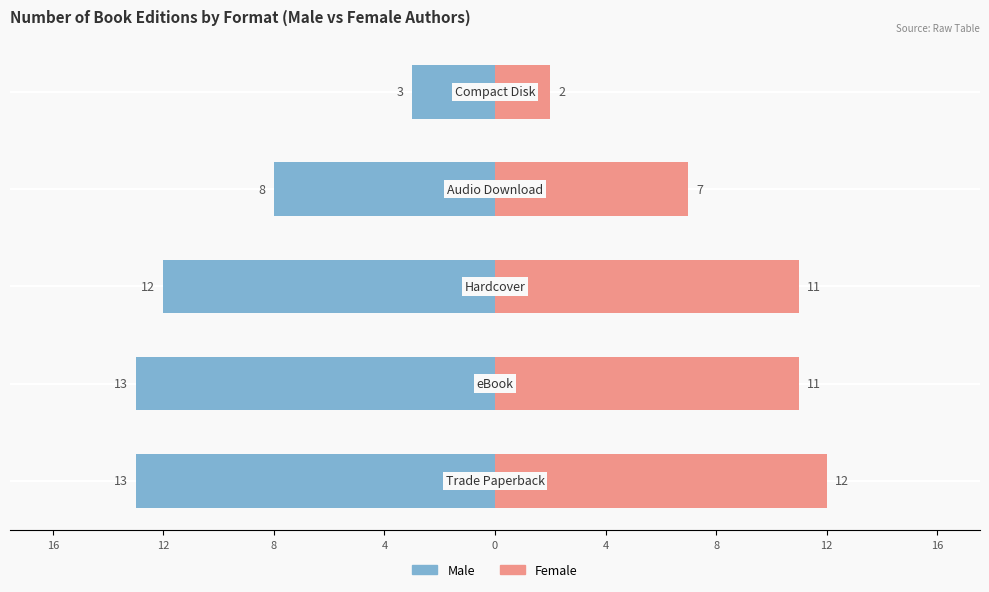

Reading right to left, transcribe all the data shown in this chart.

Male: -3	-8	-12	-13	-13
Female: 2	7	11	11	12